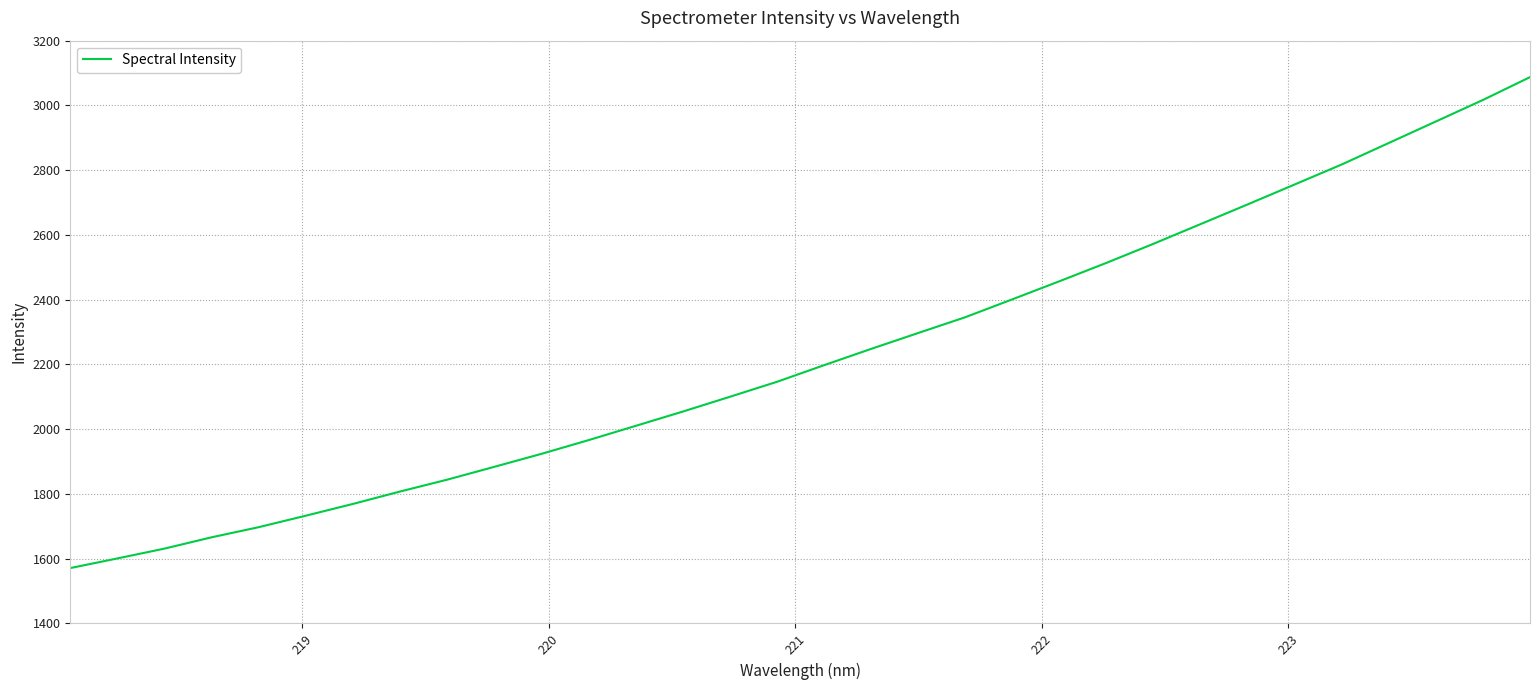

True or false: there are more than 1 points higher than both neighbors.

False